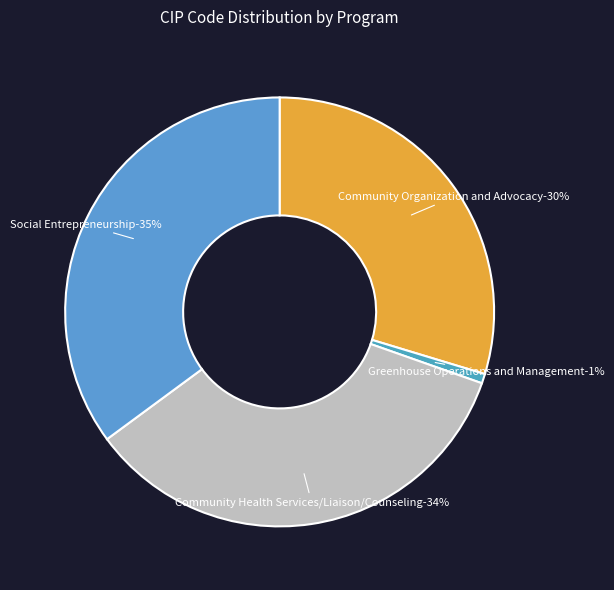

Which slice is the smallest?

Greenhouse Operations and Management